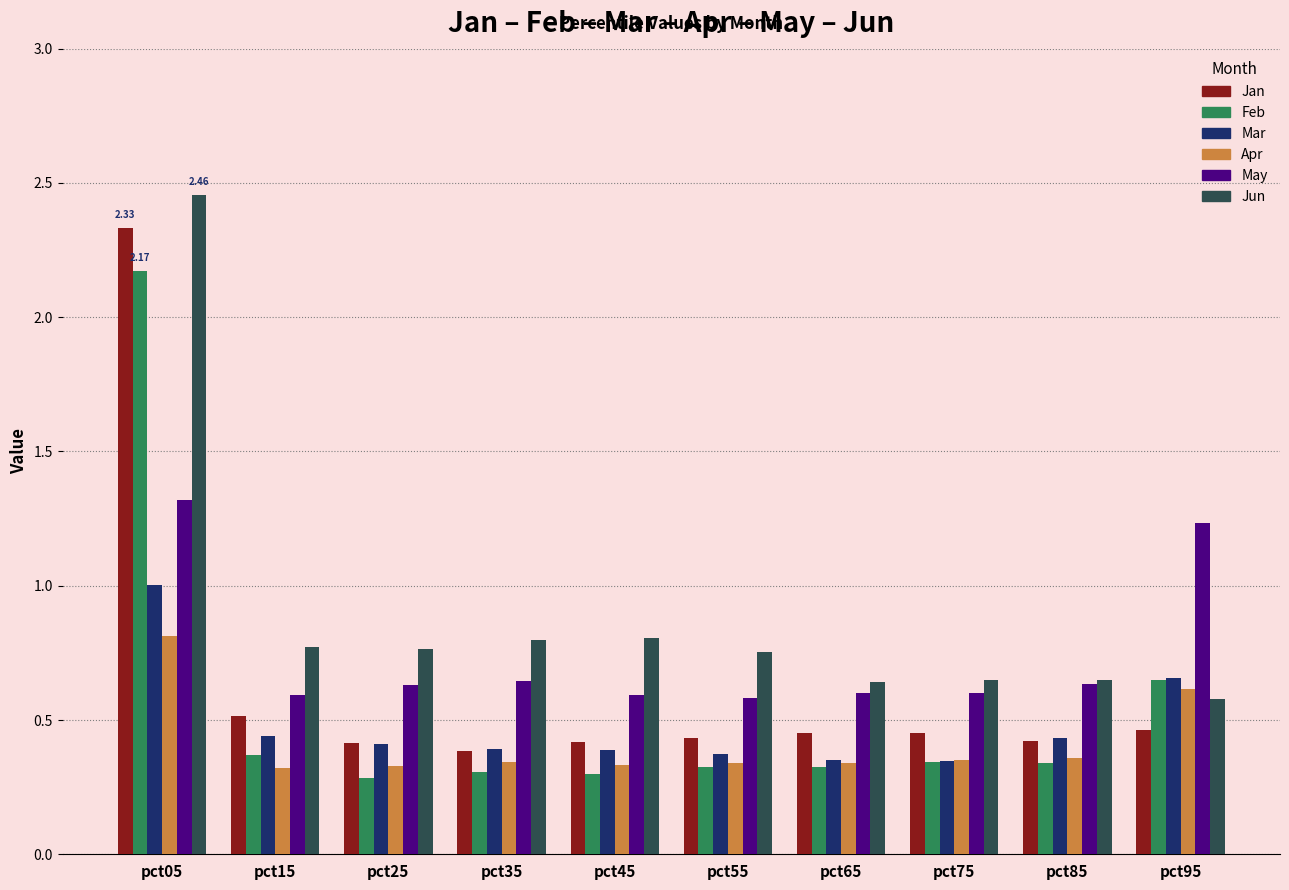

The Jan series shows 0.2 at pct95. True or false?

False